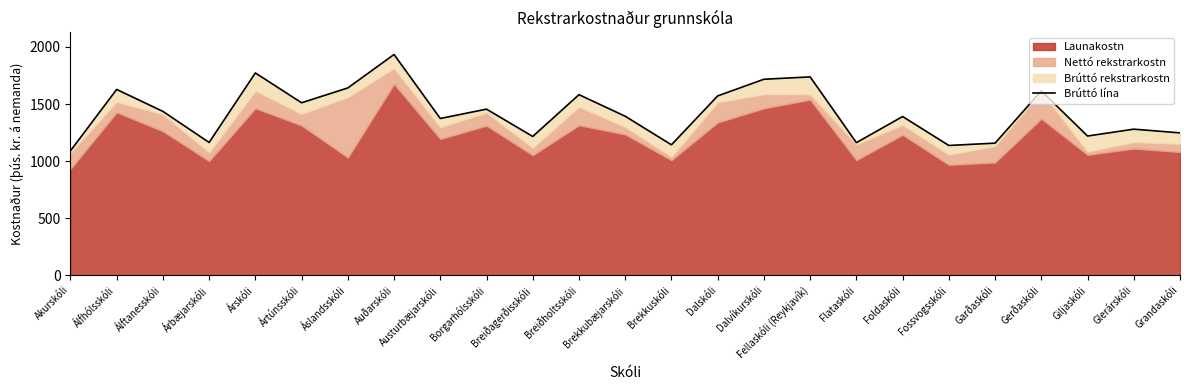

At which label is the value closest to 1511?

Ártúnsskóli